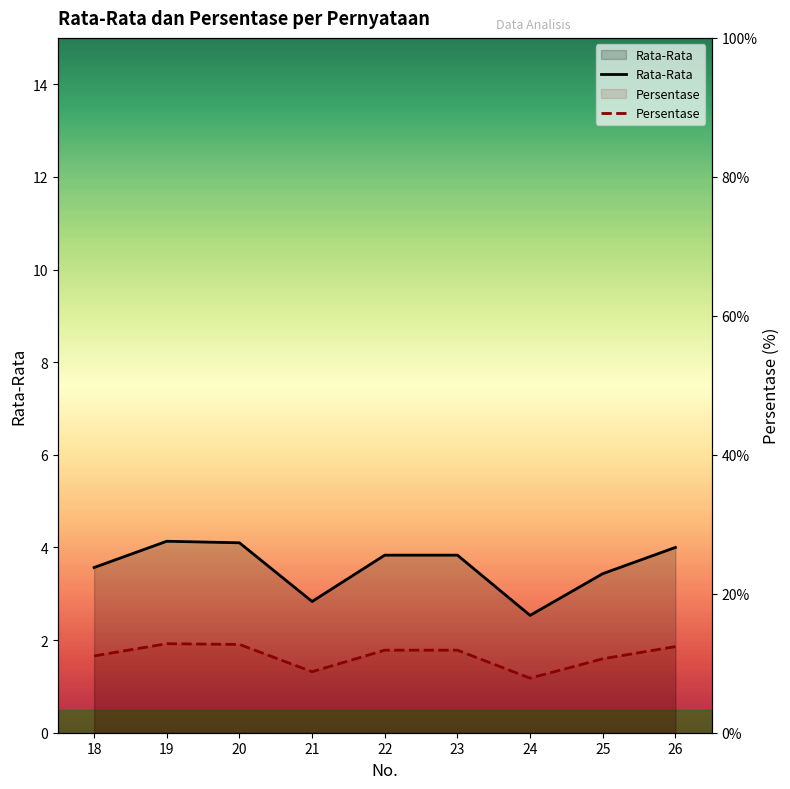

True or false: Persentase has a value of 1.7 at 18.

True